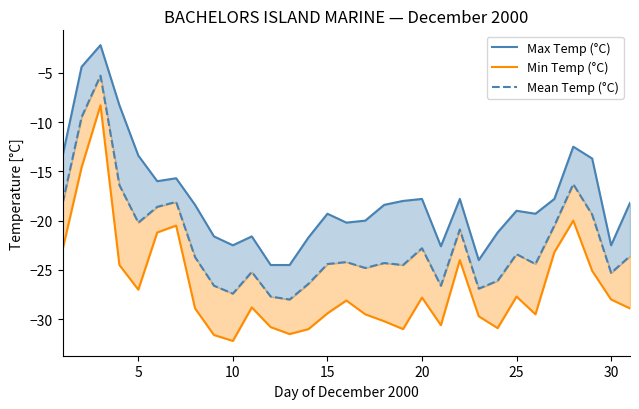

Which series has the largest total across all categories?

Max Temp (°C)